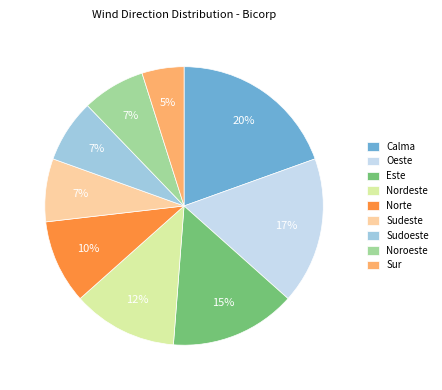

Is Nordeste the majority of the pie?

No